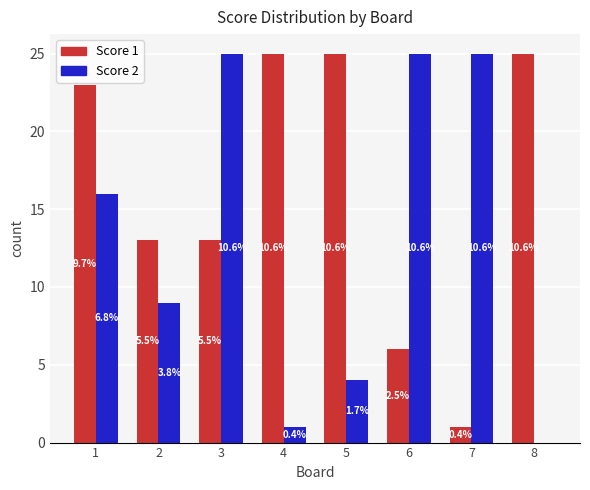

Does the chart contain stacked bars?

No